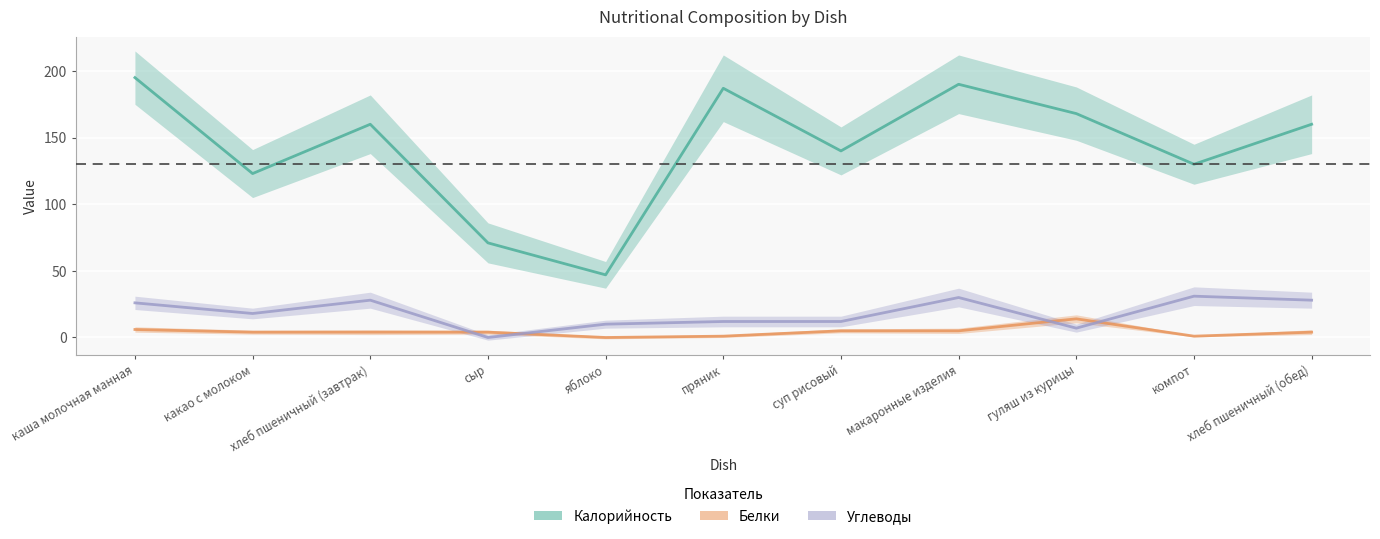

What are all the series names shown in the legend?

Калорийность, Белки, Углеводы